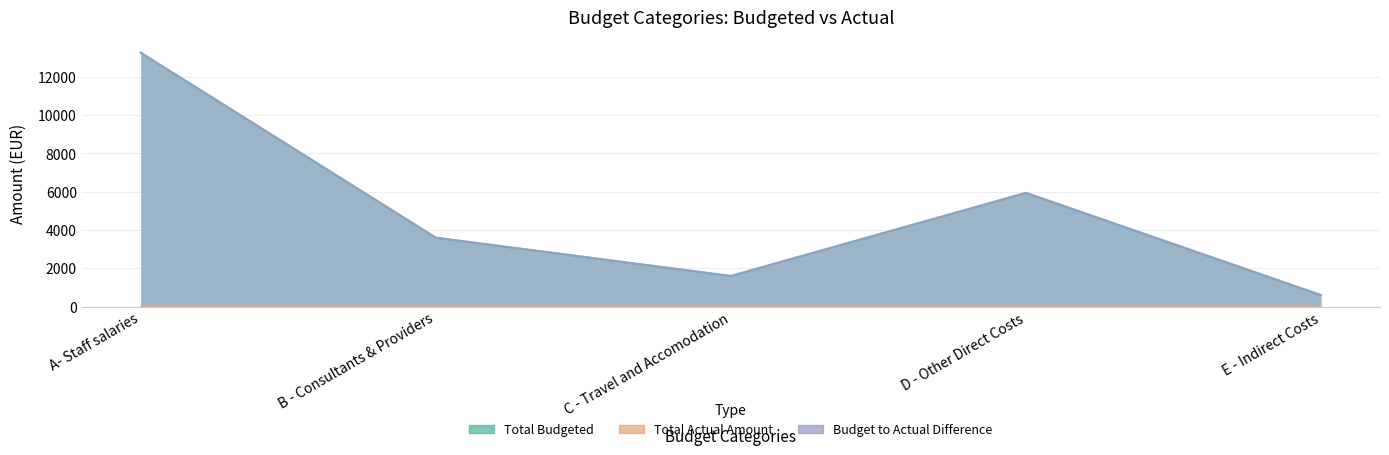

At which category is the sum across all series the highest?

A- Staff salaries